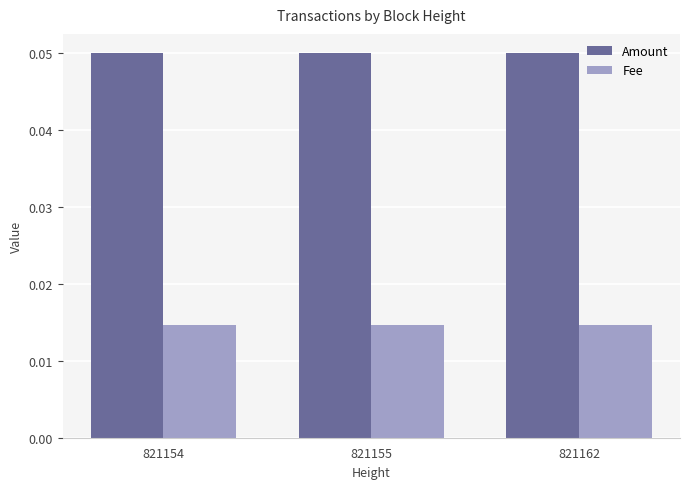

List the series in order of their peak value, lowest first.

Fee, Amount